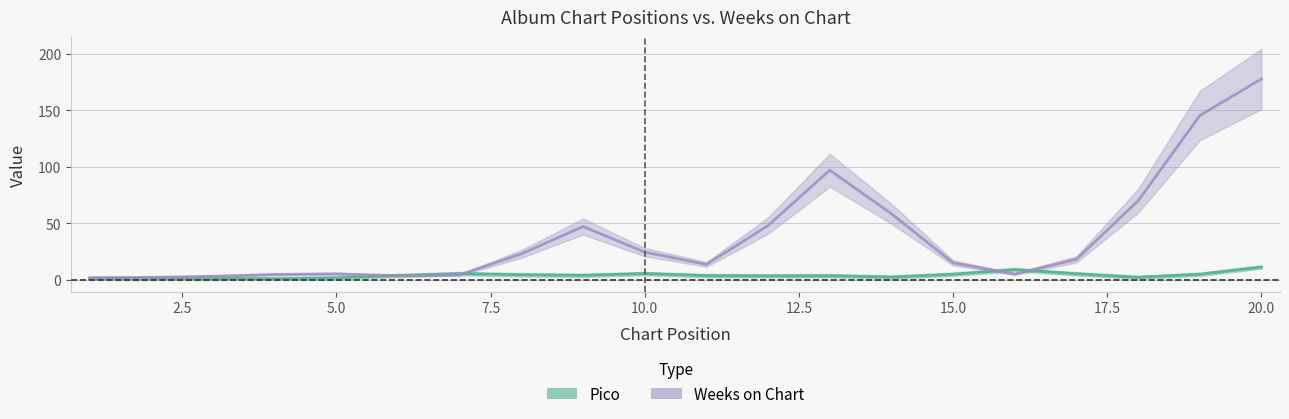

How many lines are shown in the chart?

2